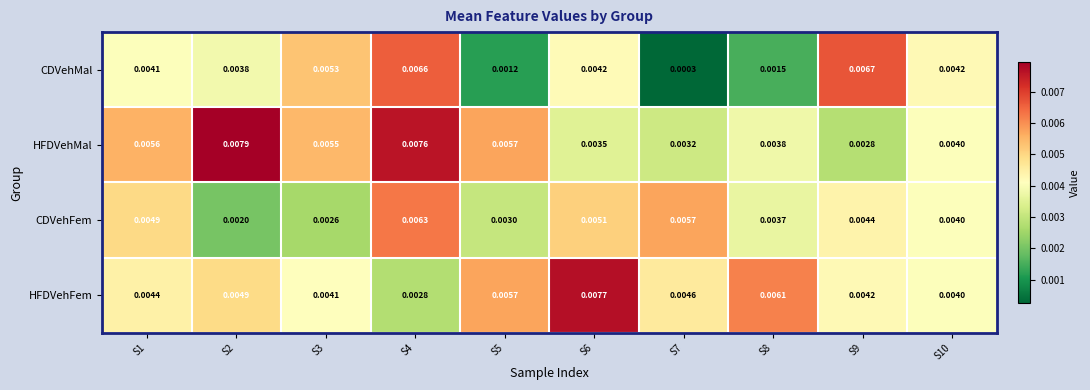

Which label corresponds to the smallest value in the chart?

S7